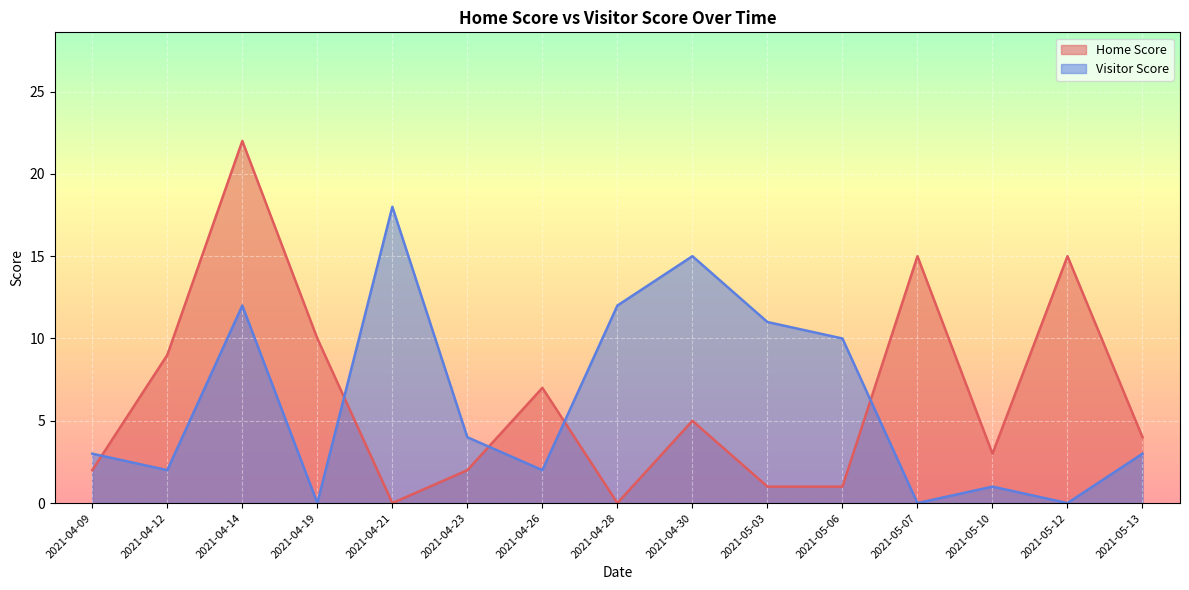

At 2021-05-03, list the series in order from smallest to largest.

Home Score, Visitor Score